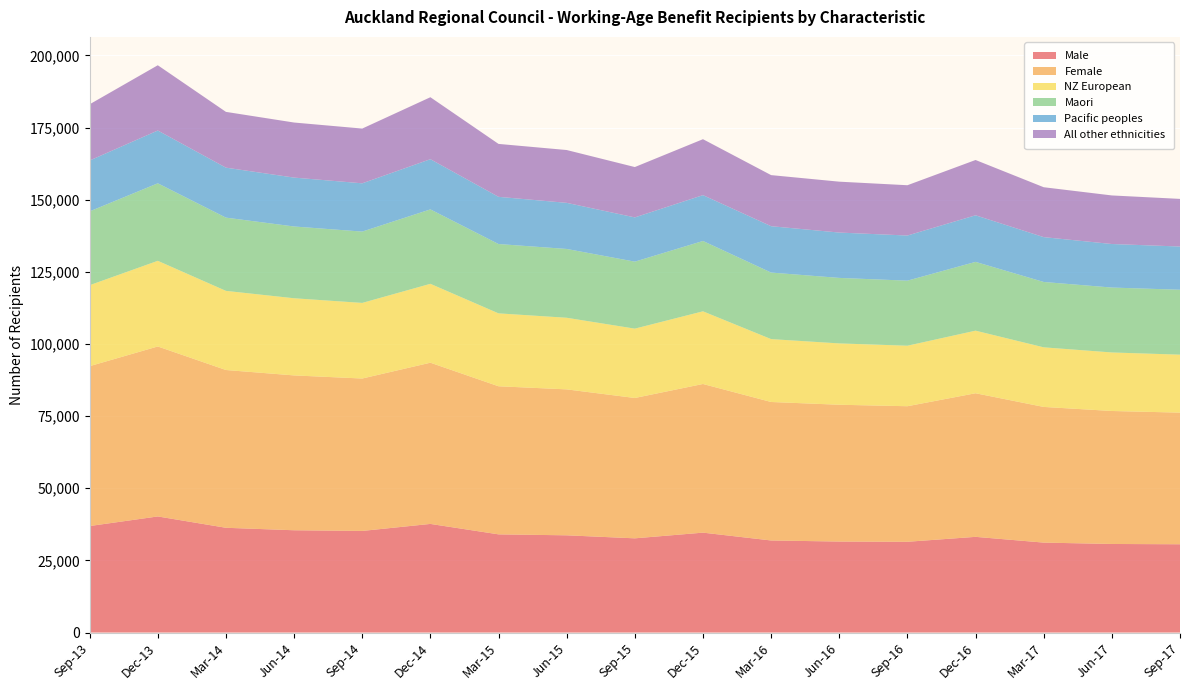

Reading left to right, what are all the values shown in this chart?

Male: 36911	40236	36306	35449	35214	37645	34028	33696	32650	34623	31909	31534	31456	33165	31169	30696	30596
Female: 55414	58913	54683	53668	52828	55876	51328	50583	48646	51524	47998	47416	46983	49769	47027	46091	45622
NZ European: 28063	29687	27430	26739	26204	27345	25267	24820	24032	25184	21794	21259	20971	21692	20656	20286	20091
Maori: 25584	26865	25387	24878	24721	25795	24032	23847	23219	24383	23065	22704	22550	23842	22652	22496	22502
Pacific peoples: 17633	18298	17318	16946	16730	17398	16358	15980	15336	15887	16068	15716	15642	16147	15540	15091	14979
All other ethnicities: 19484	22618	19333	19085	18976	21477	18342	18310	17451	19390	17706	17639	17433	19165	17296	16834	16511